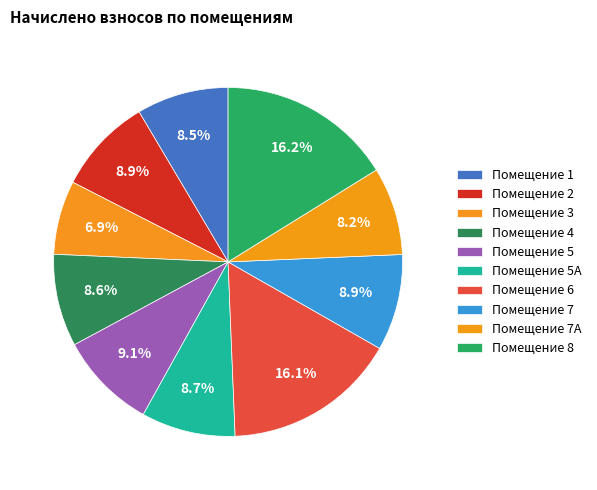

How many slices are in this pie chart?

10